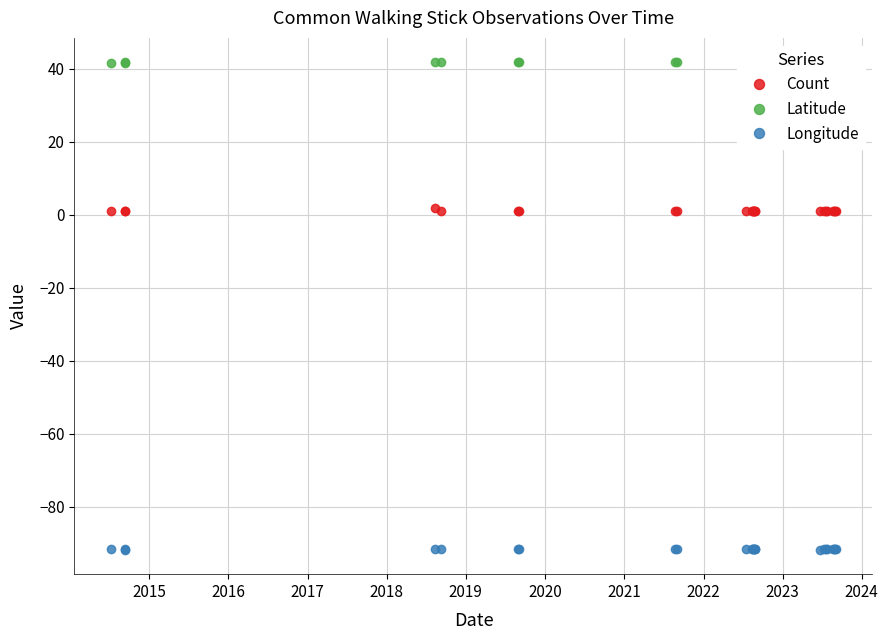

In Latitude, how many points are lower than both neighbors (excluding endpoints)?

3